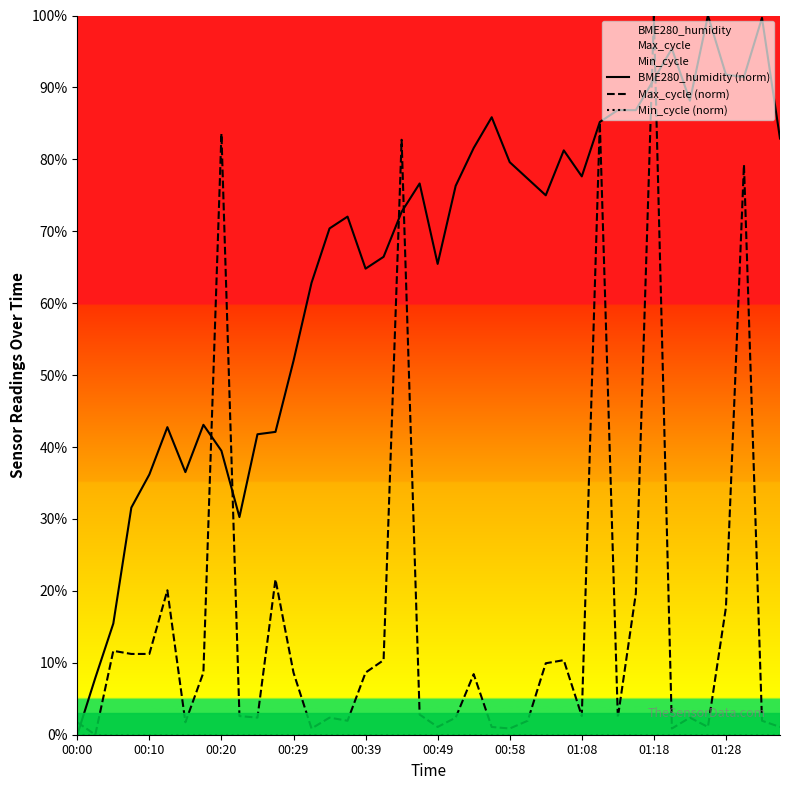

Which series ends up on top after the final intersection of BME280_humidity (norm) and Max_cycle (norm)?

BME280_humidity (norm)